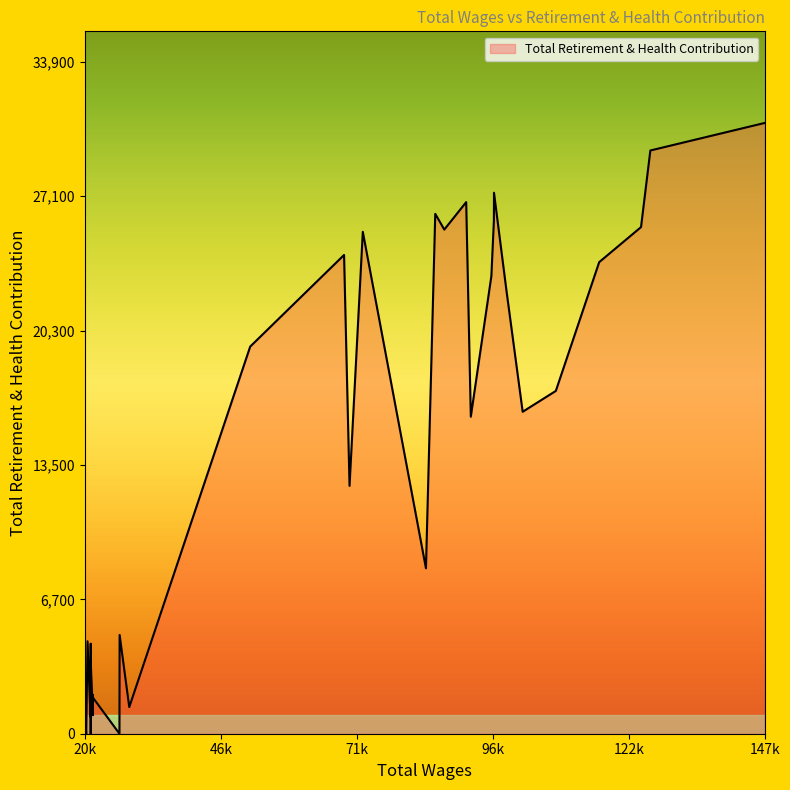

How many values are below 4993?

20